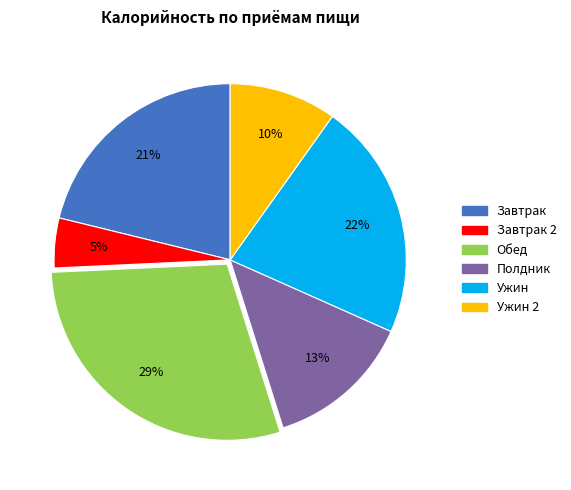

Does any single category account for the majority?

No